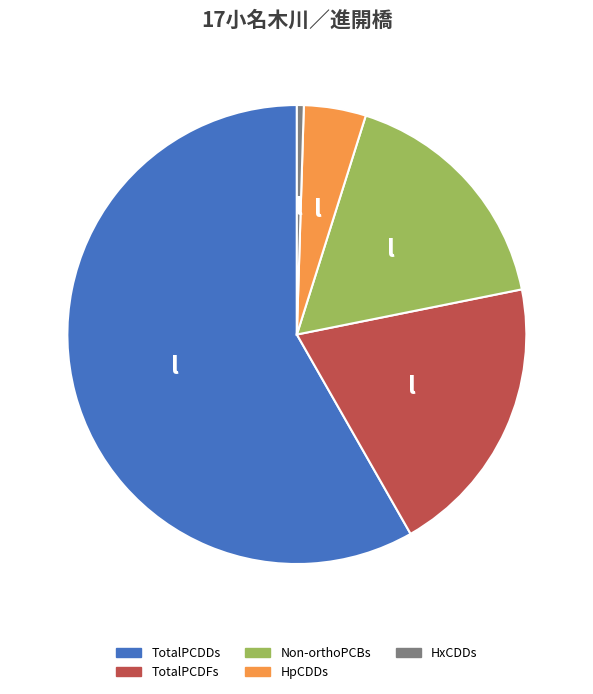

Is there any slice that represents more than half of the pie?

Yes